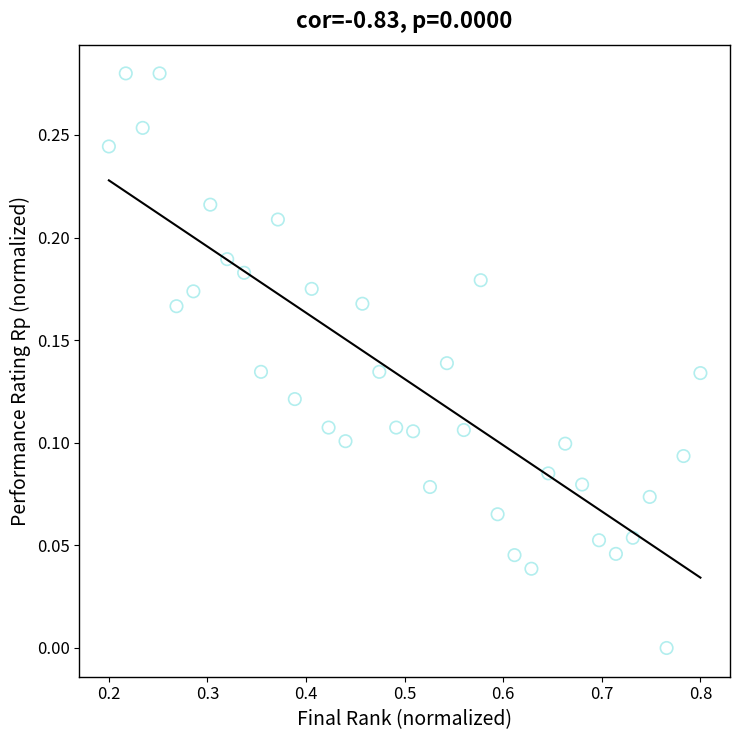

What is the range of X values (max minus min)?

0.6